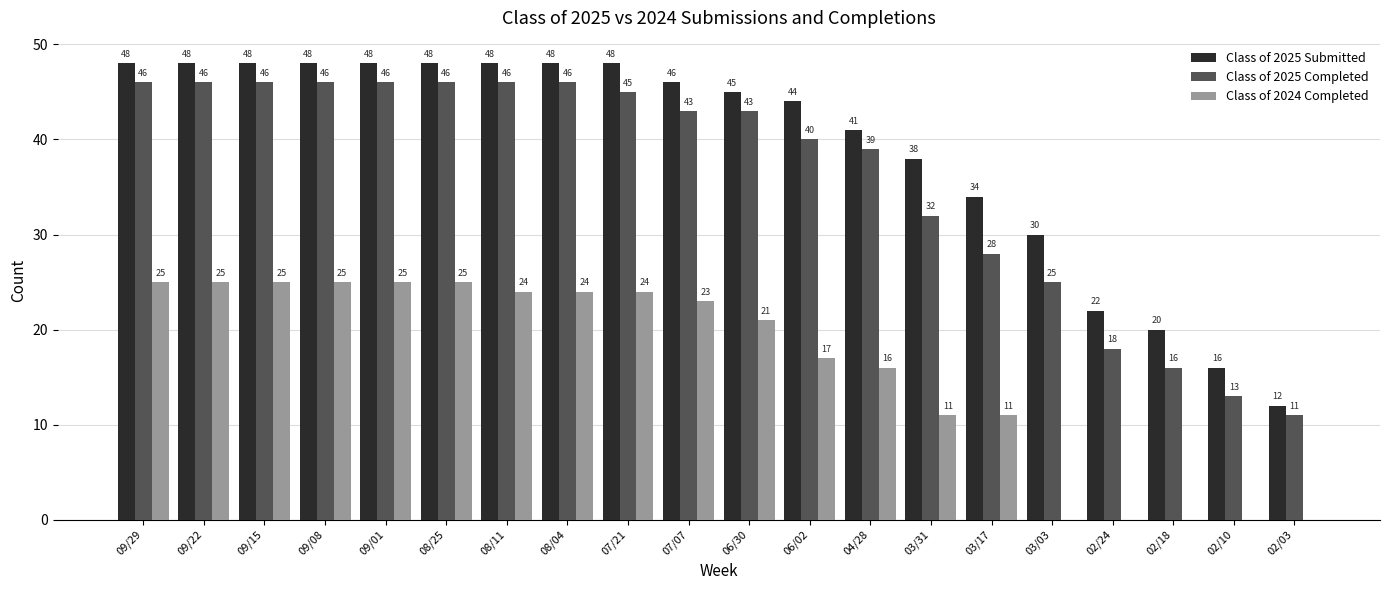

Which series has the largest total across all categories?

Class of 2025 Submitted